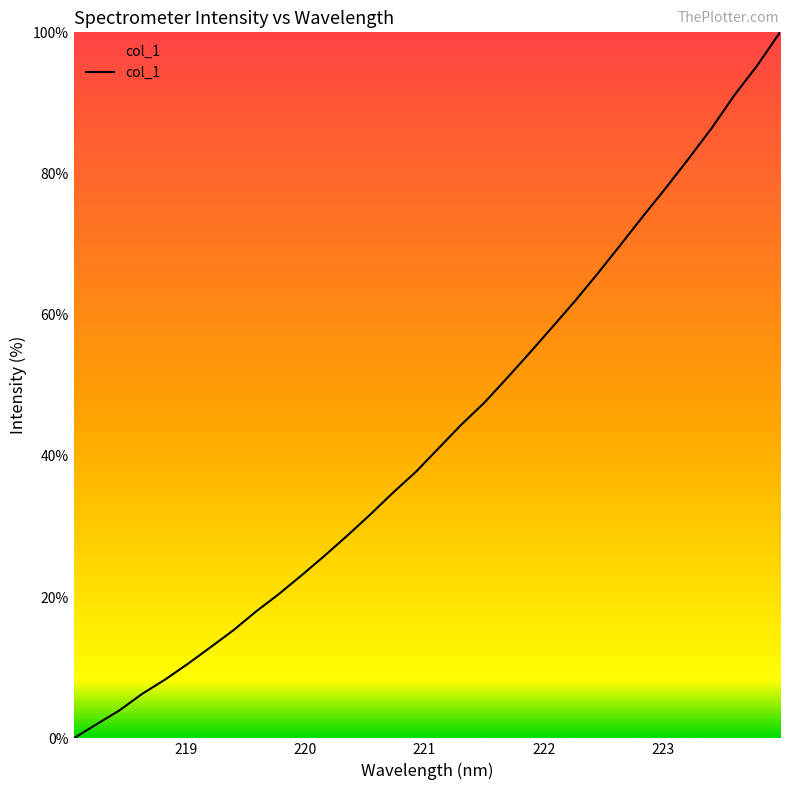

What is the maximum value shown in the chart?

100.0